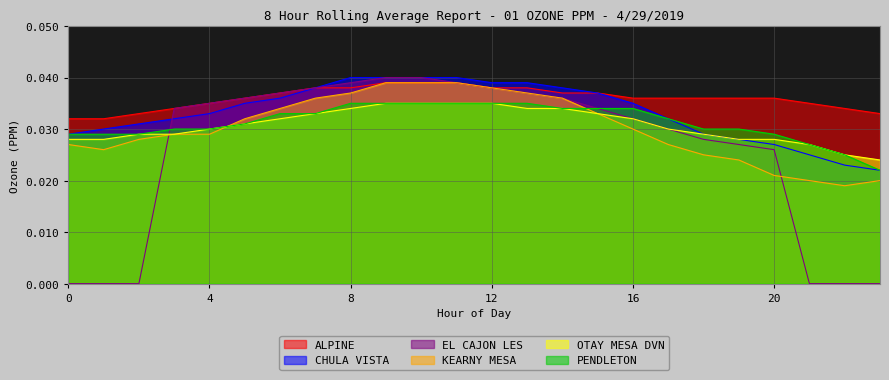

Rank the series at 6 from highest to lowest value.

ALPINE, EL CAJON LES, CHULA VISTA, KEARNY MESA, PENDLETON, OTAY MESA DVN